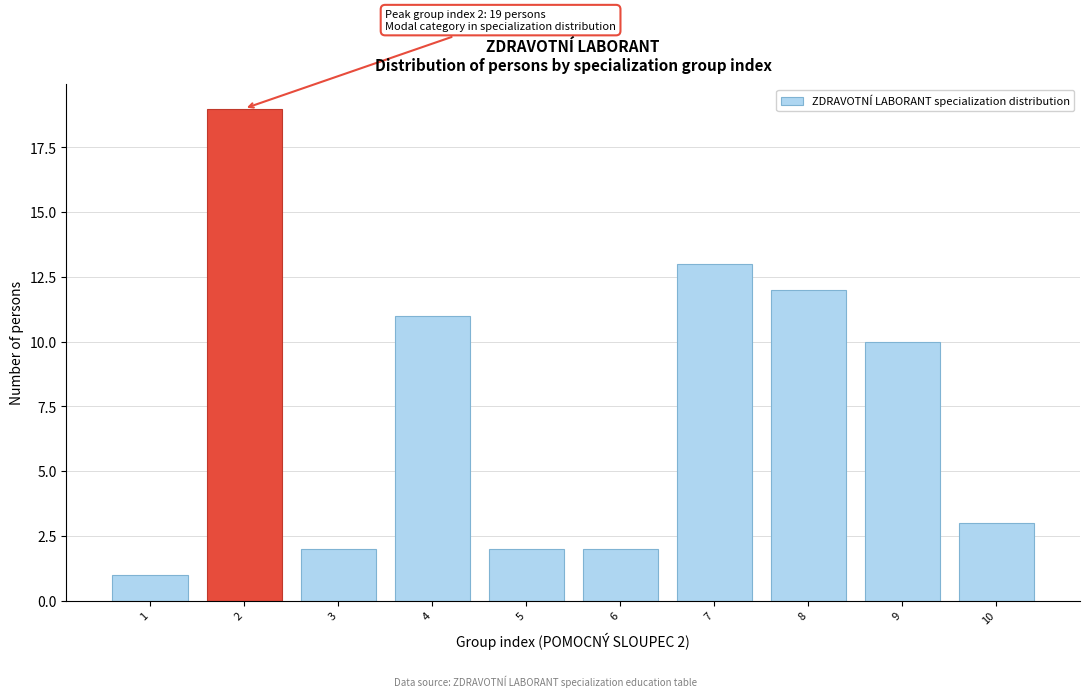

Which range on the x-axis has the tallest bar?

1.5 to 2.5